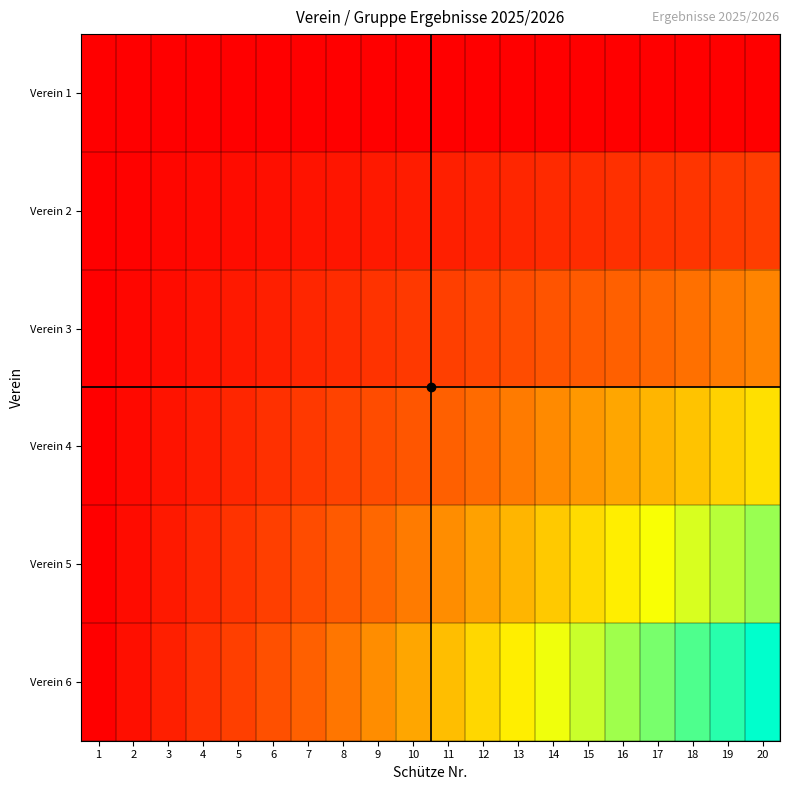

Which series changed the most between 4 and 14?

Verein 6